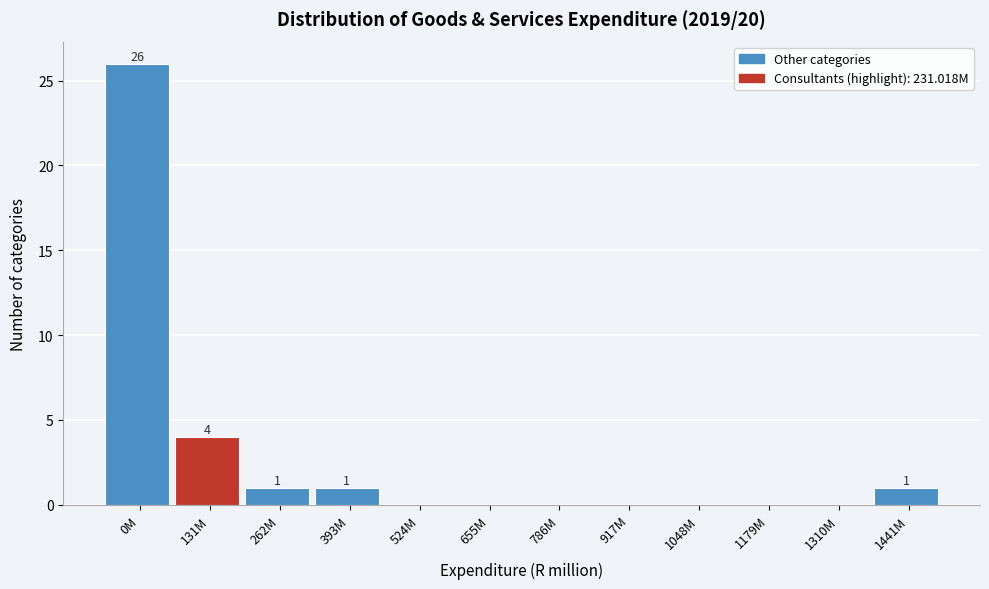

Reading left to right, list all the values displayed in this chart.

0M=26	131M=4	262M=1	393M=1	524M=0	655M=0	786M=0	917M=0	1048M=0	1179M=0	1310M=0	1441M=1